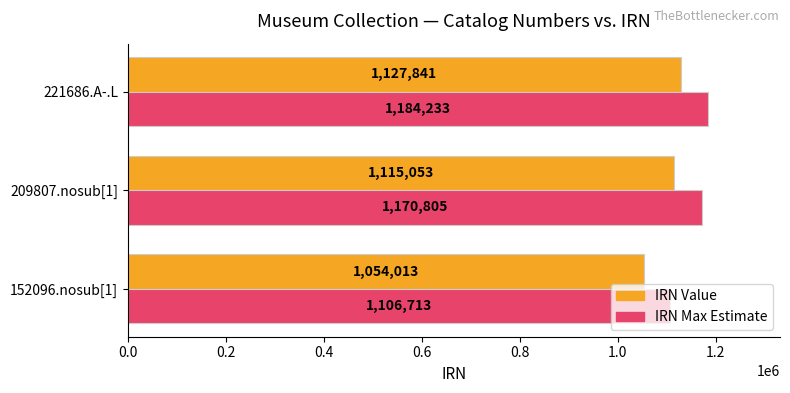

Is the value of IRN Max Estimate at 221686.A-.L greater than the value of IRN Value at 152096.nosub[1]?

Yes